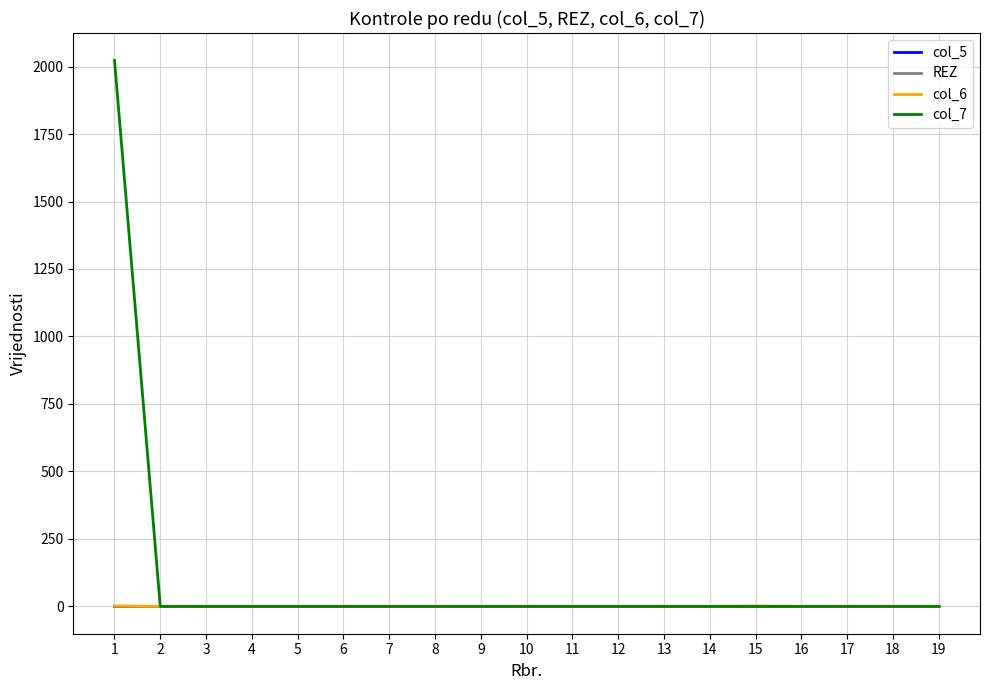

Reading right to left, list all the values displayed in this chart.

col_5: 0	0	0	0	0	0	0	0	0	0	0	0	0	0	0	0	0	0	0
REZ: 0	0	0	0	0	0	0	0	0	0	0	0	0	0	0	0	0	0	0
col_6: 0	0	0	0	2	0	0	0	0	0	0	0	0	0	0	0	0	0	2
col_7: 0	0	0	0	0	0	0	0	0	0	0	0	0	0	0	0	0	0	2023